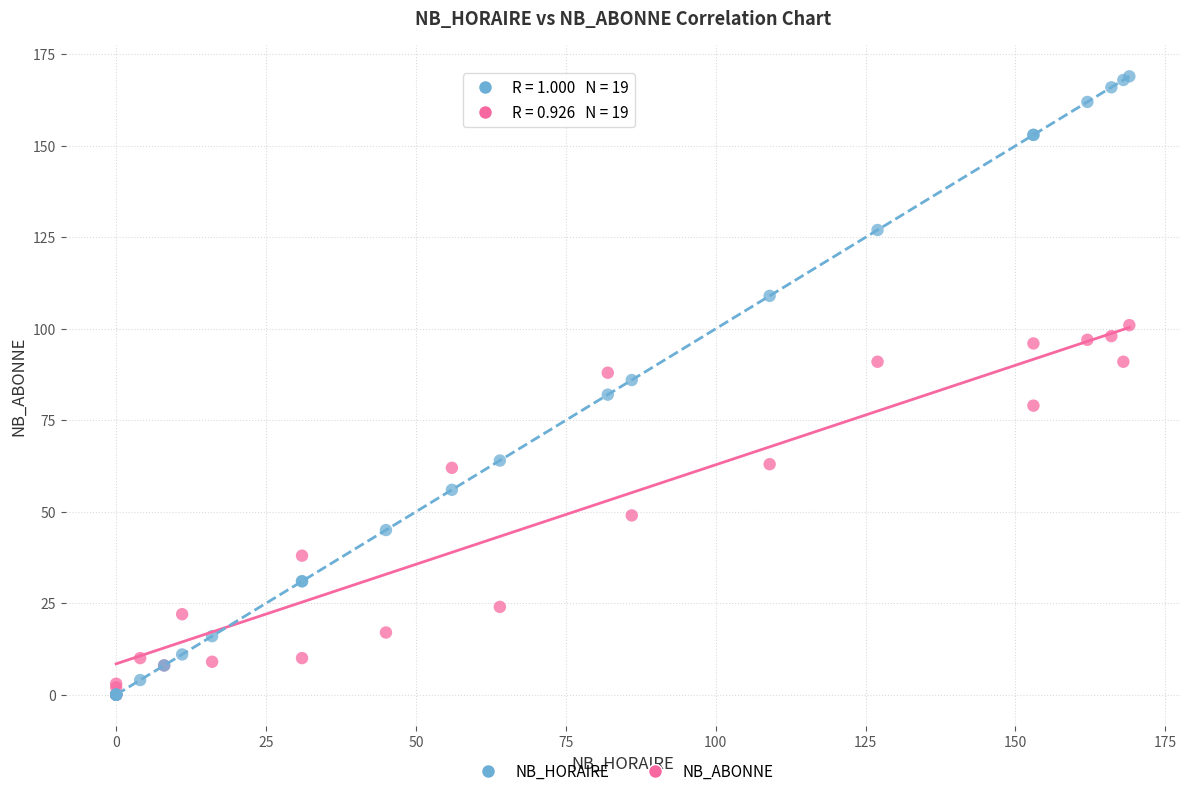

Which series contains the highest Y value?

NB_HORAIRE